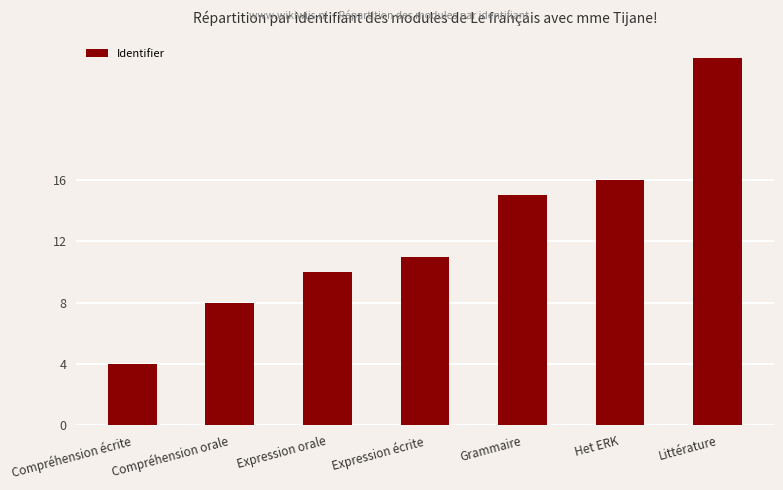

What is the ratio of the value at Grammaire to the value at Het ERK?

0.9